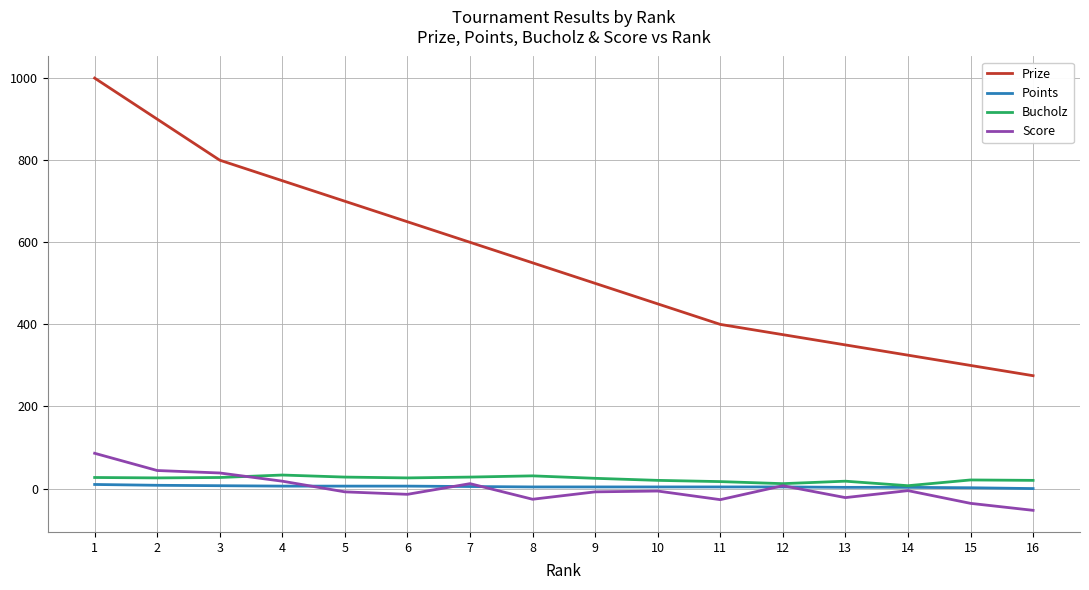

Between 3 and 16, which series saw the biggest shift?

Prize